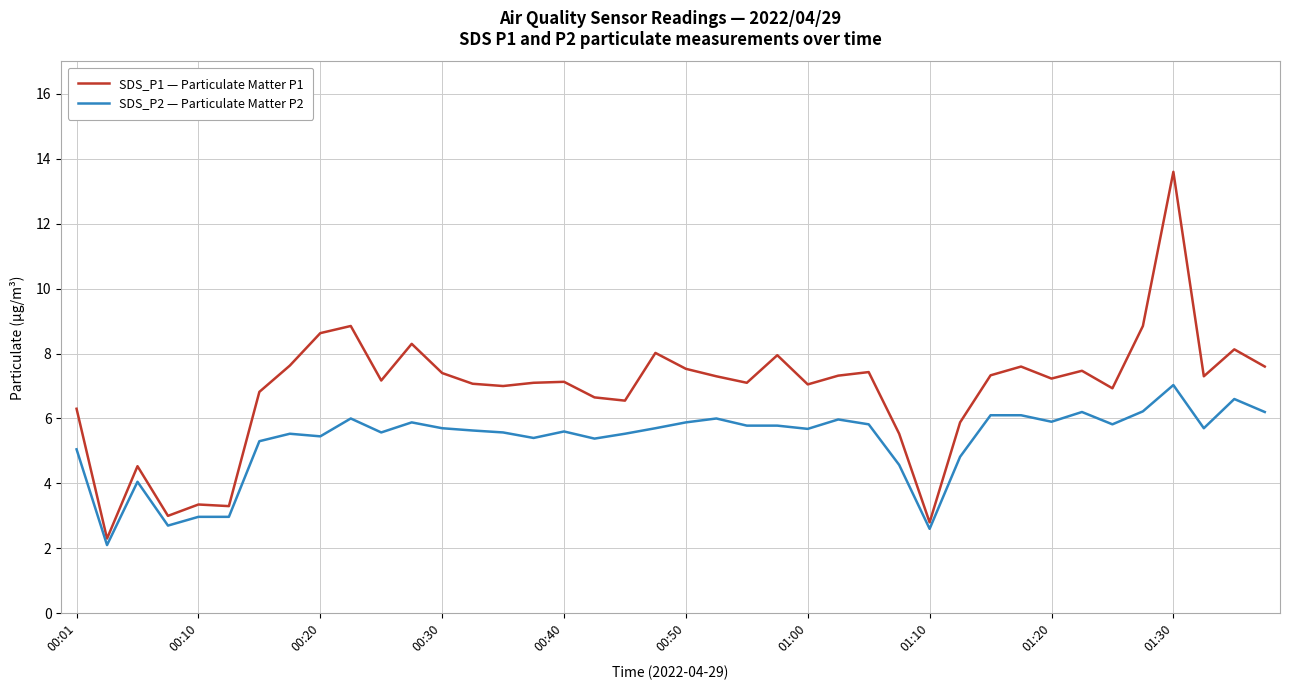

Which series has the largest range (max minus min)?

SDS_P1 — Particulate Matter P1